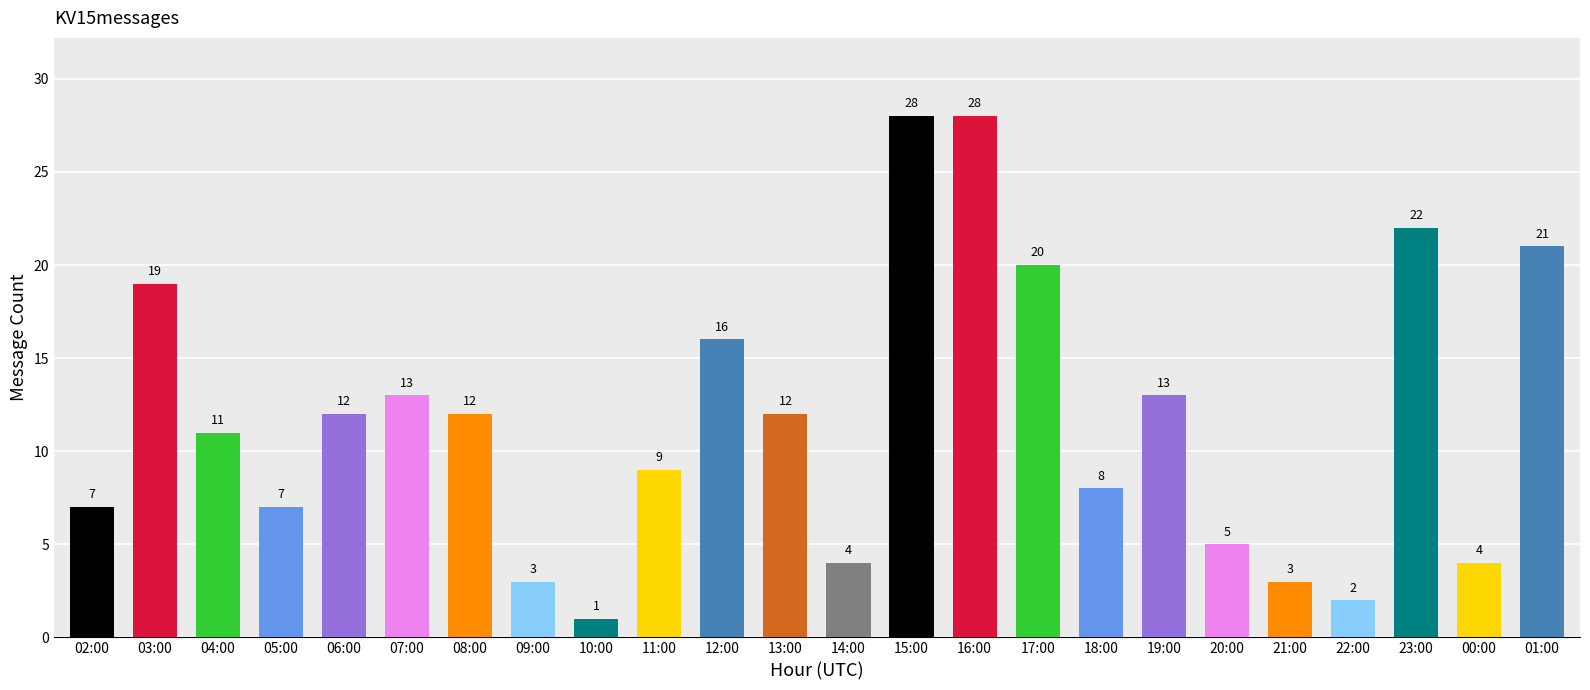

The chart shows a value of 16 at 13:00. True or false?

False